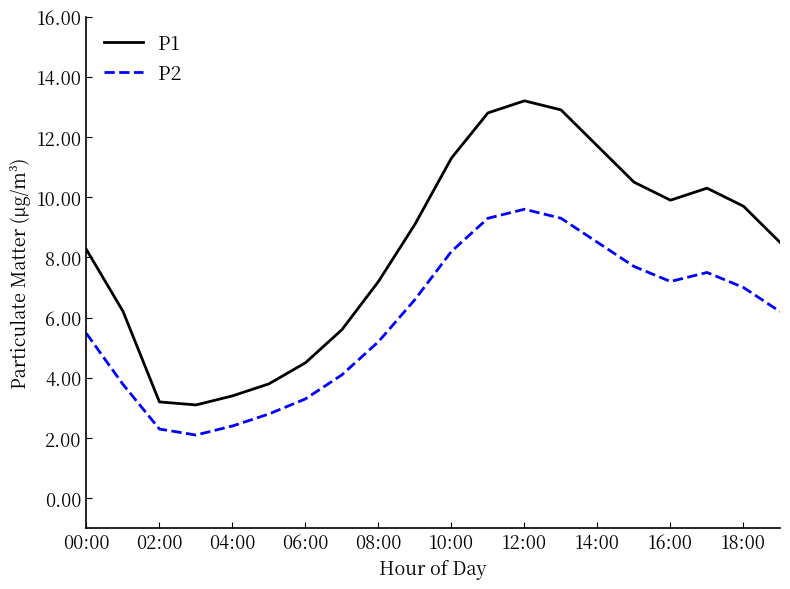

In P2, how many points are lower than both neighbors (excluding endpoints)?

2